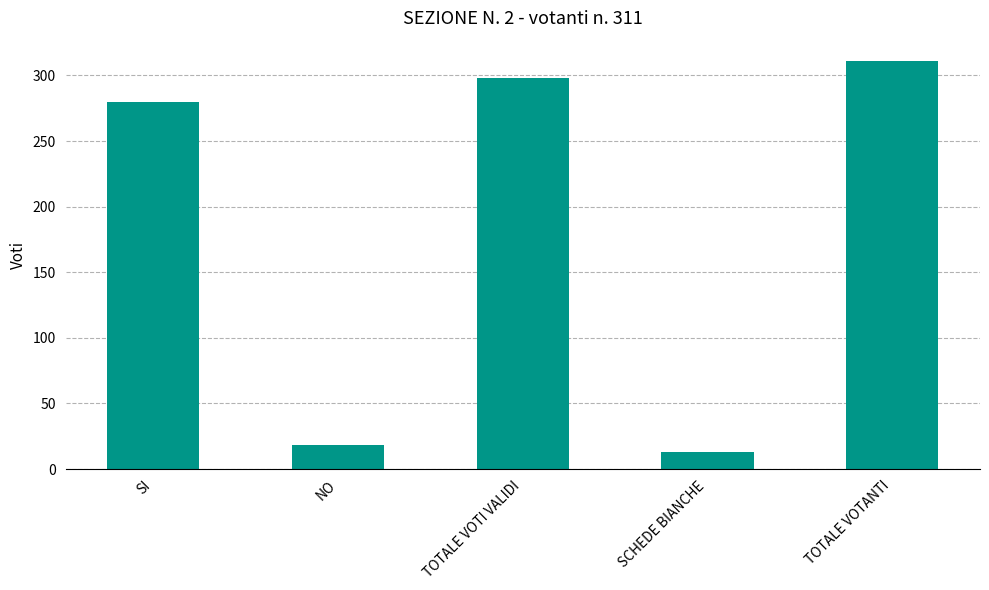

What position from the left is NO?

2